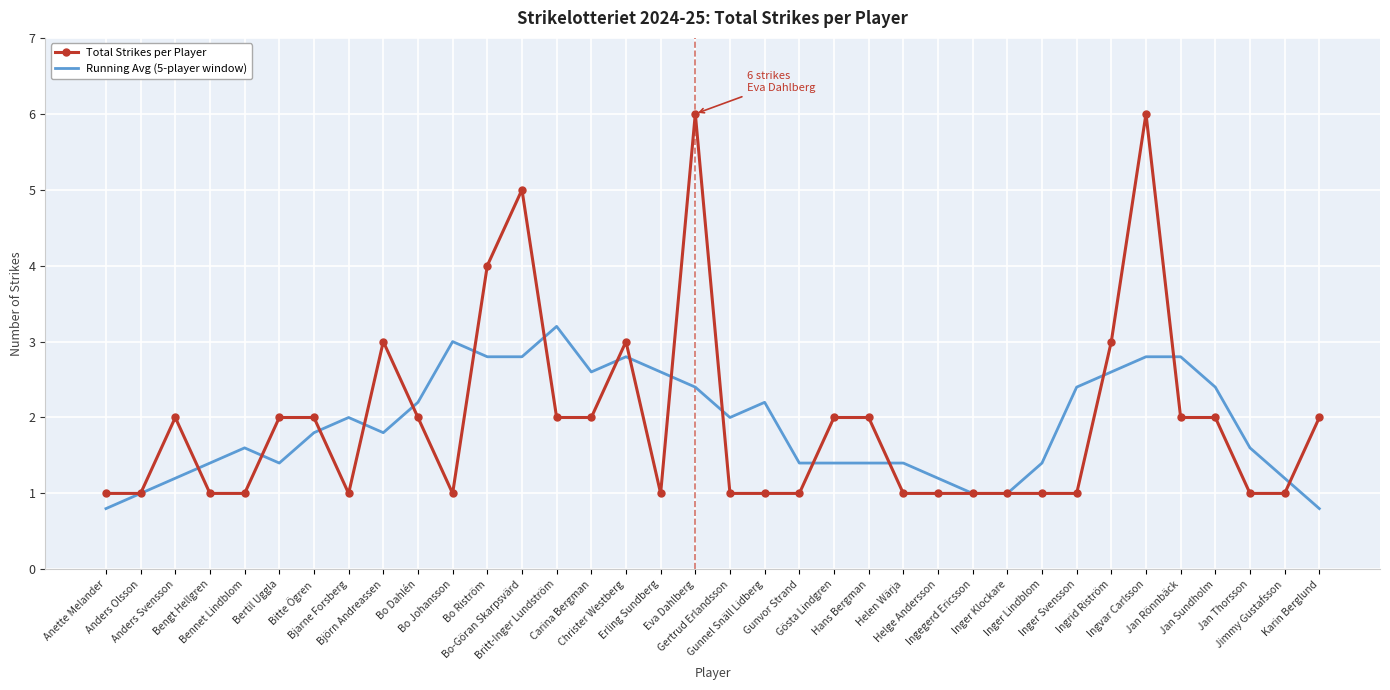

What is the difference between the maximum and minimum values in the Total Strikes per Player series?

5.0